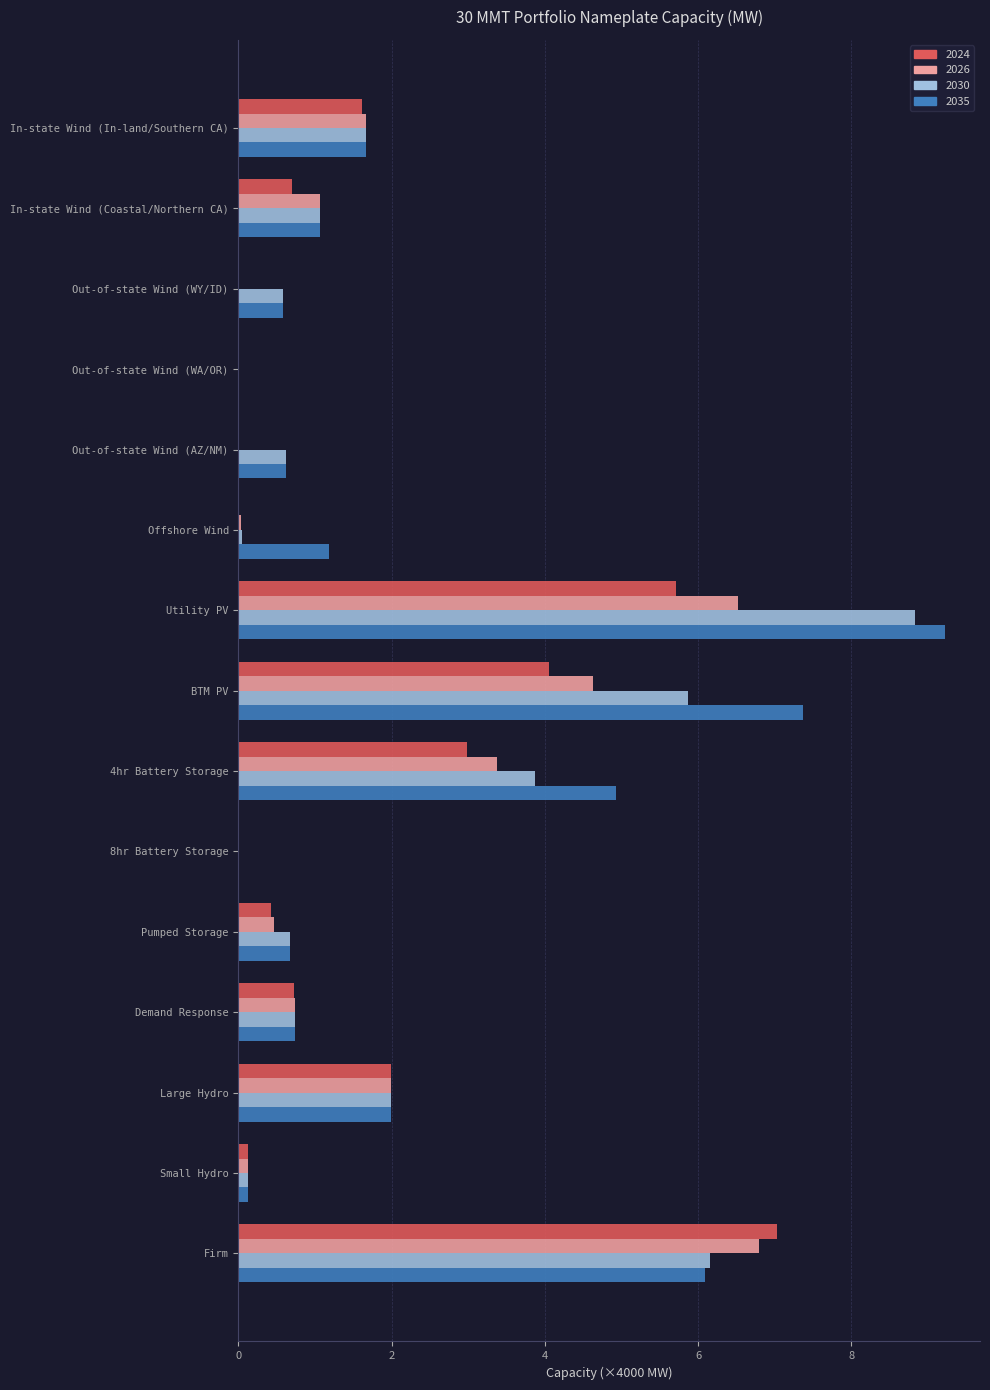

What is the sum of all 2024 values?

25.4